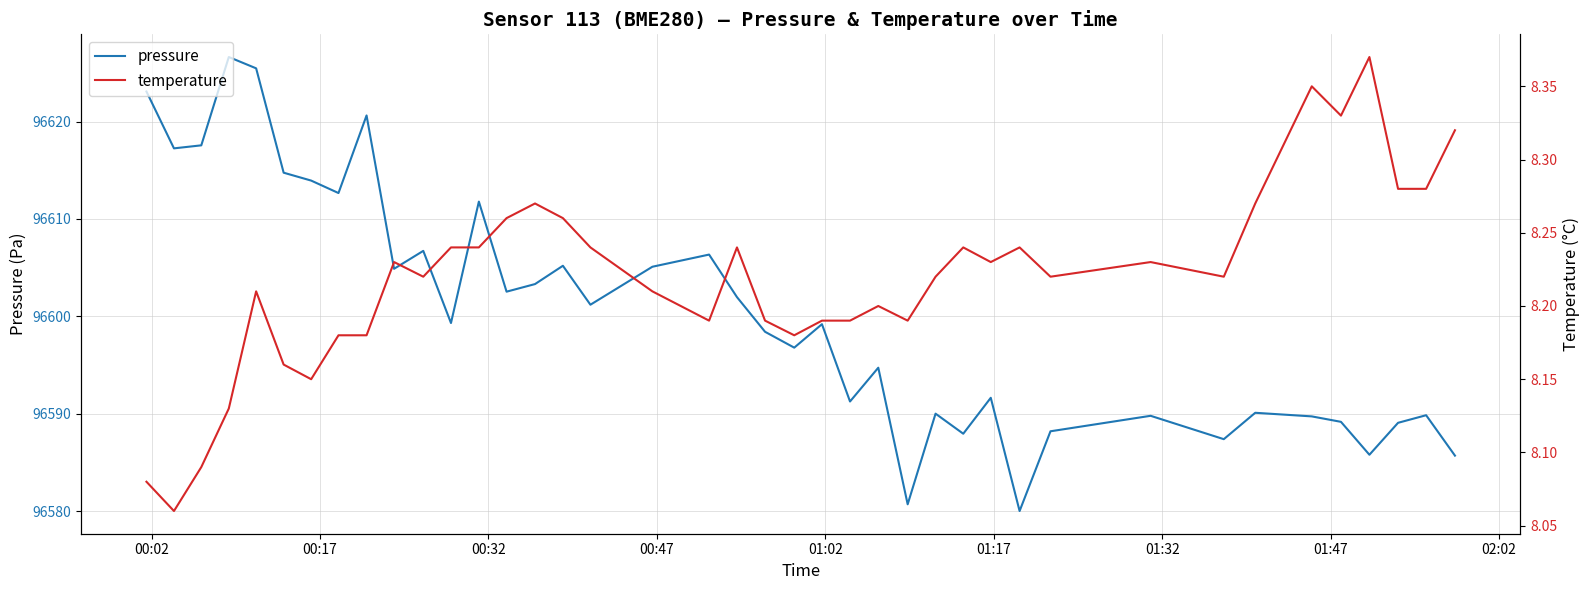

How many interior local valleys does the pressure series have?

13